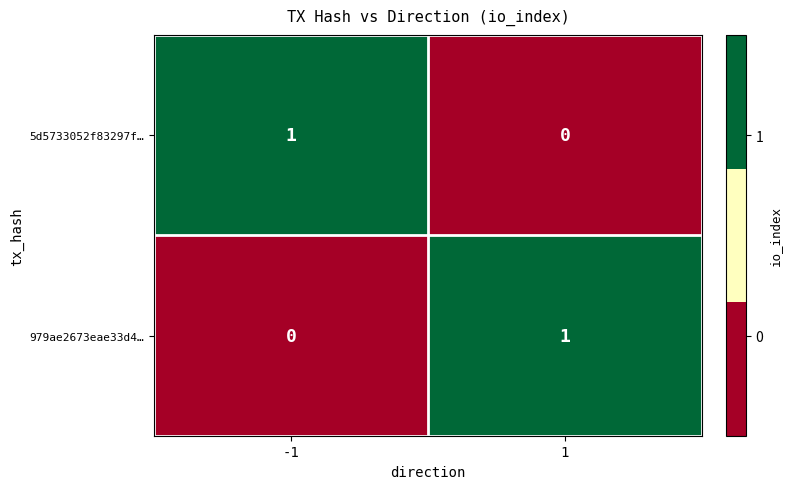

What is the difference between the highest and lowest values at 1?

1